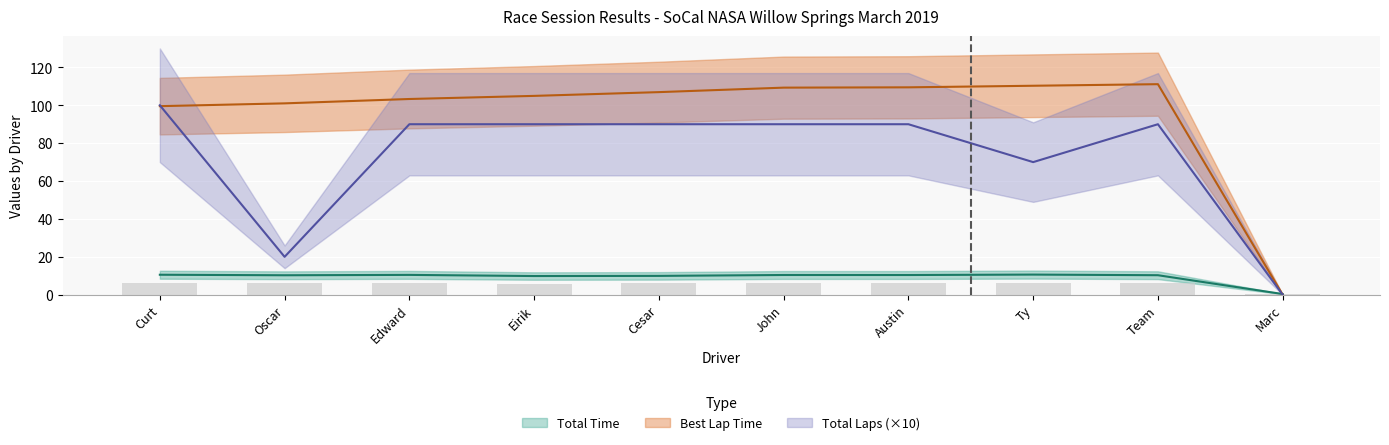

Which series has the largest total across all categories?

Best Lap time